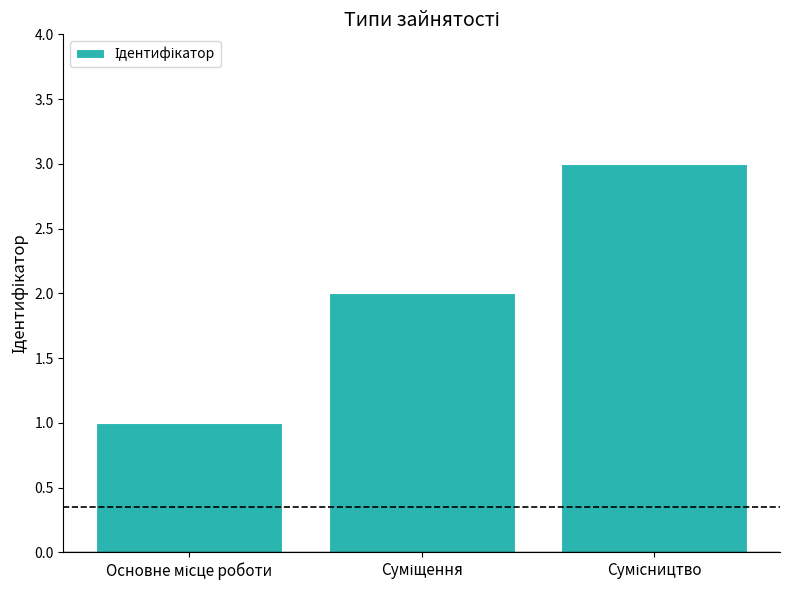

What is the sum of all values?

6